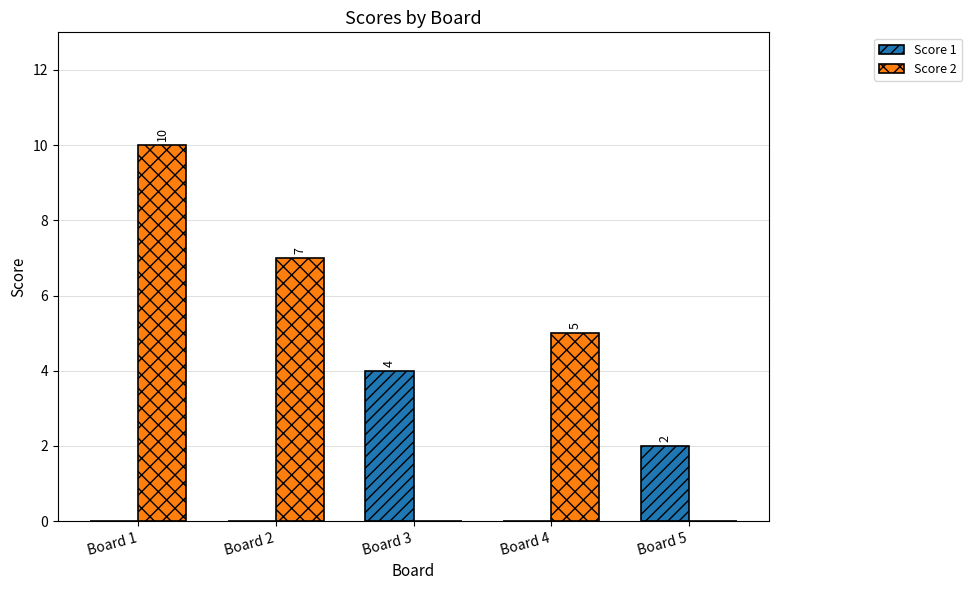

Between Board 3 and Board 4, which series saw the biggest shift?

Score 2